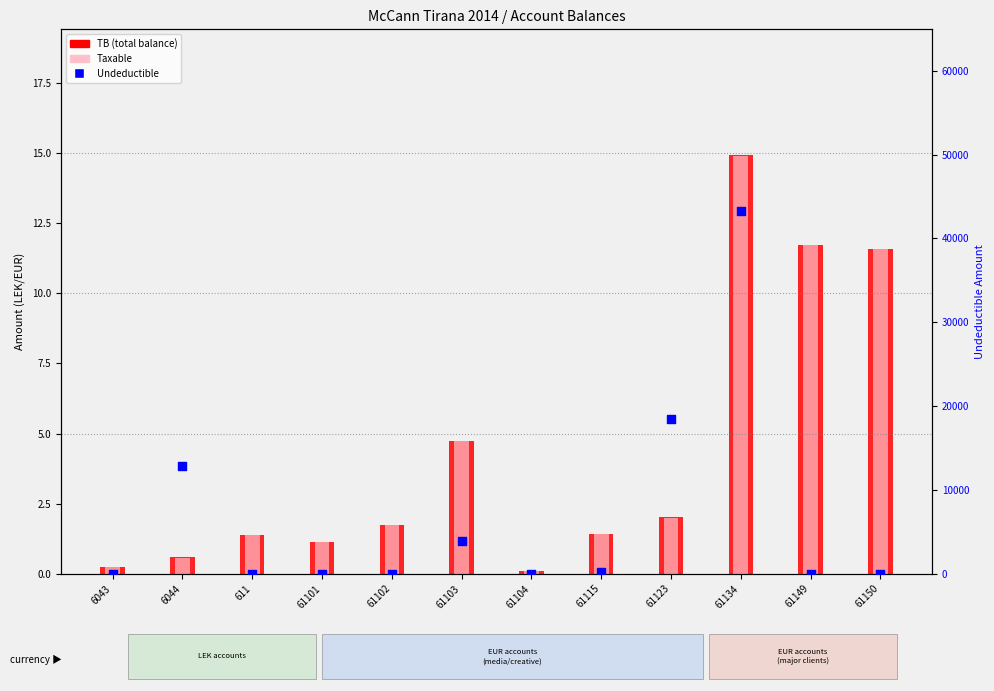

Which series contains the lowest Y value?

Undeductible